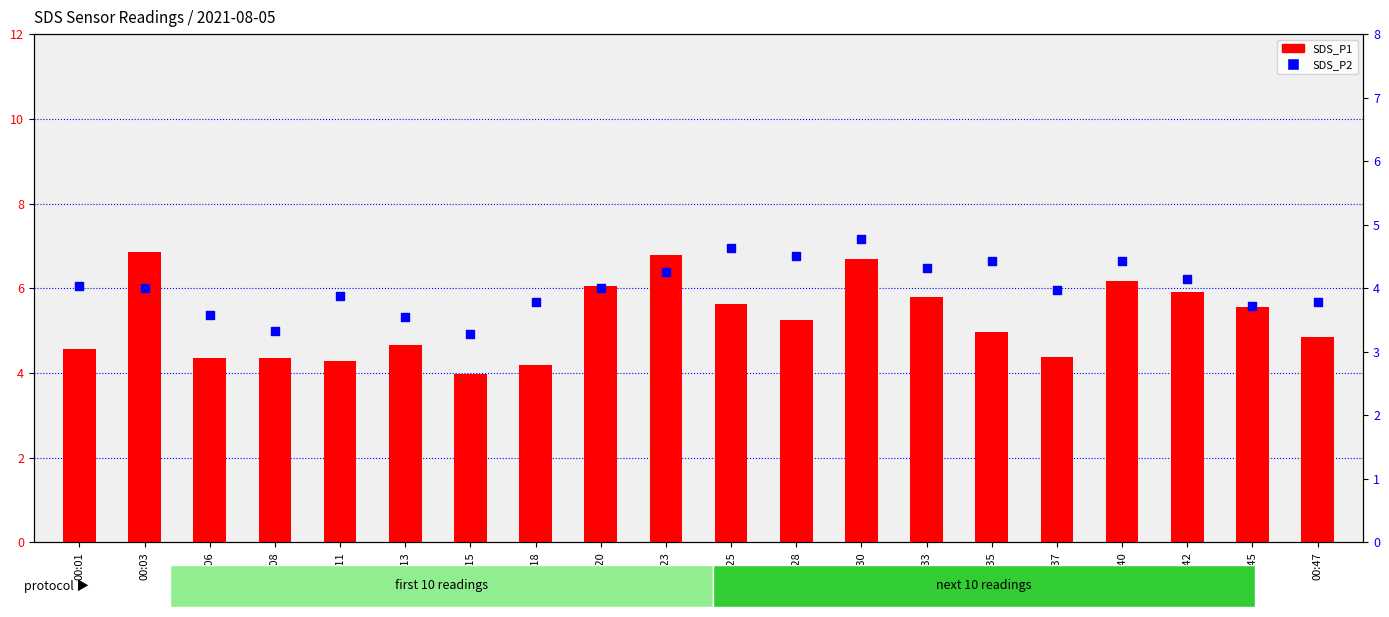

At which category is the sum across all series the highest?

00:30